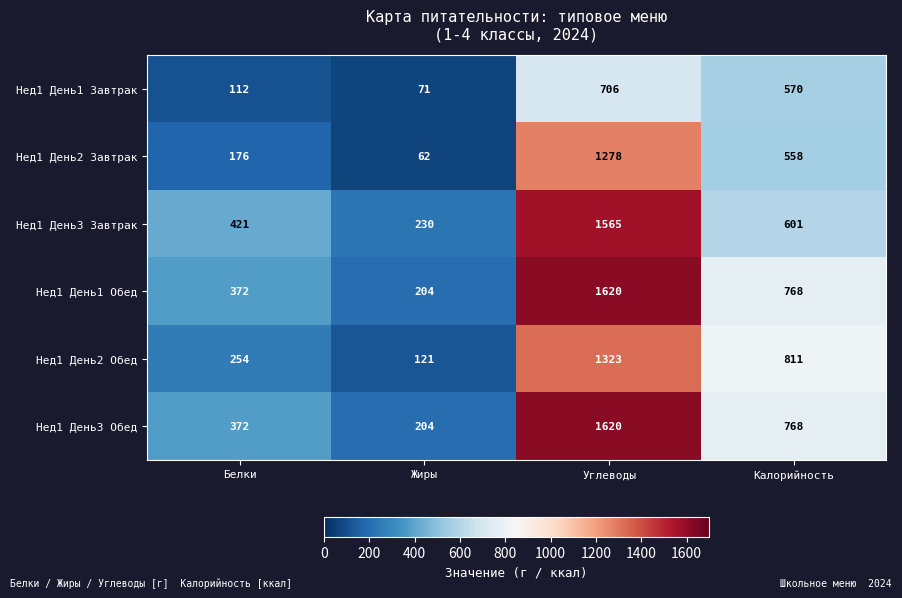

What is the difference between the highest and lowest values at Жиры?

168